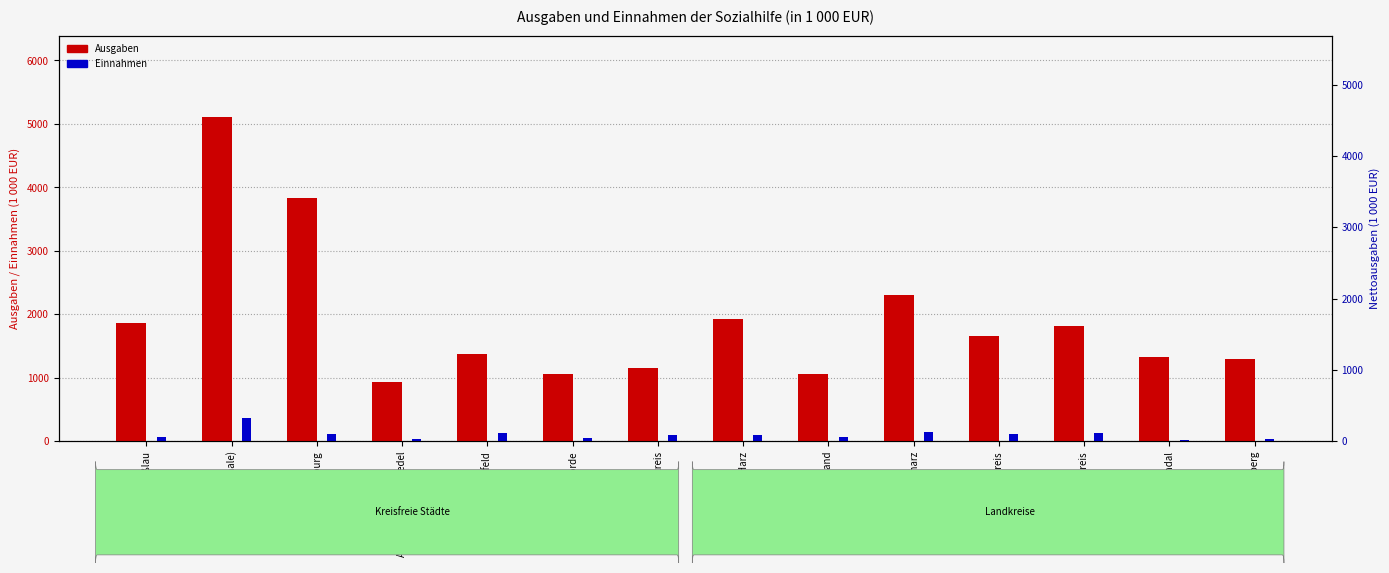

Is it true that Einnahmen equals 69 at Altmarkkreis Salzwedel?

False